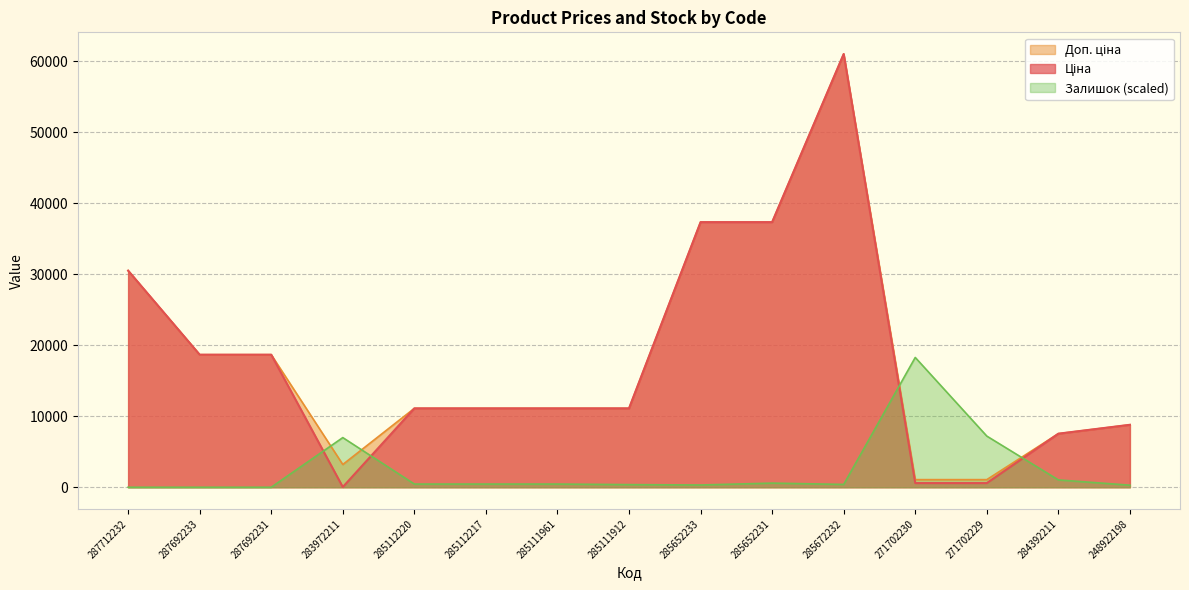

After their last crossing, which series has the higher values: Ціна or Залишок?

Ціна